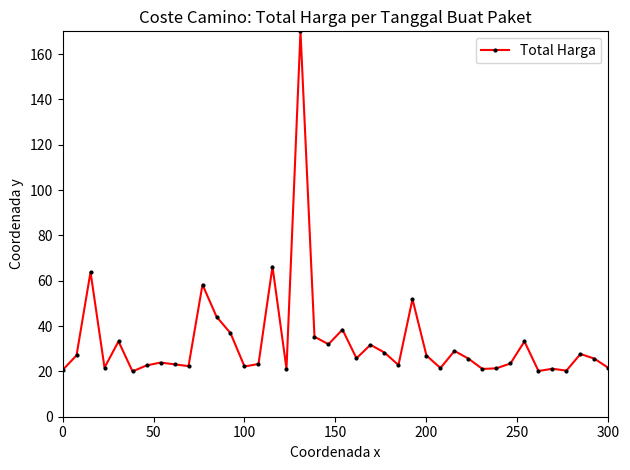

What is the smallest value displayed?

20.0